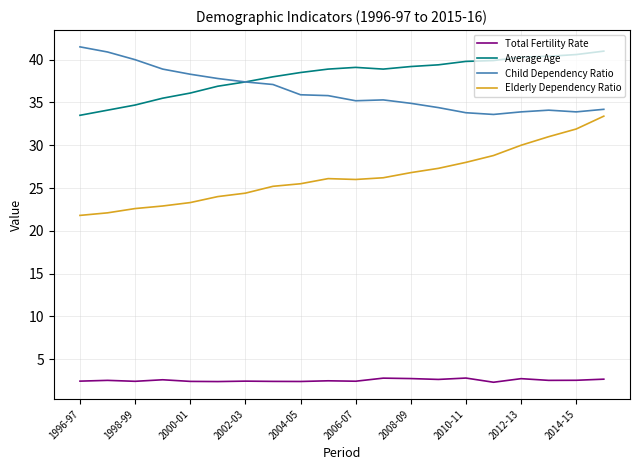

In Average Age, how many points are lower than both neighbors (excluding endpoints)?

1